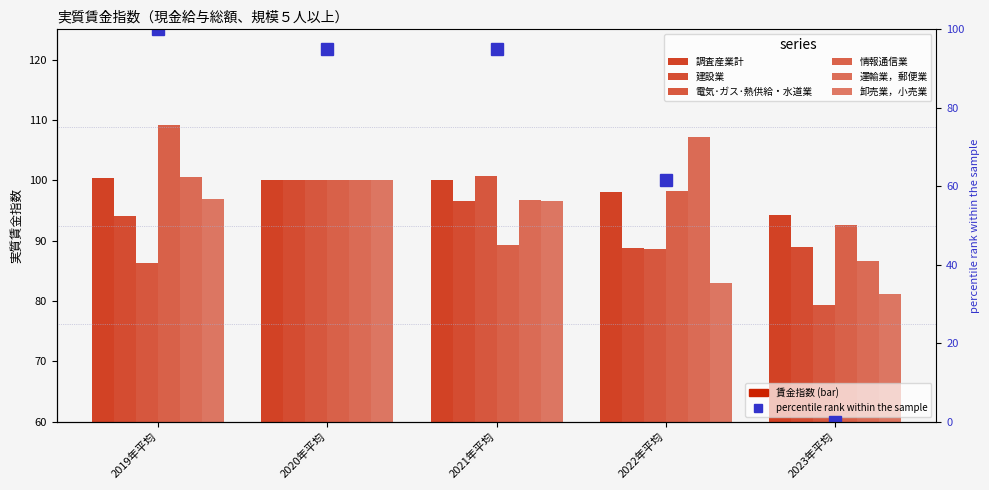

What is the difference between the maximum and second lowest values in the 調査産業計 series?

38.3